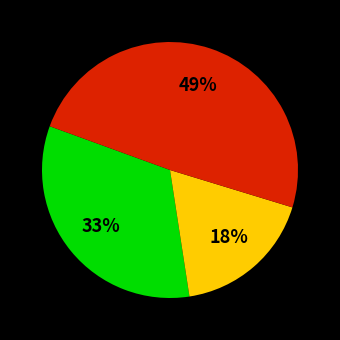

Is there any slice that represents more than half of the pie?

No